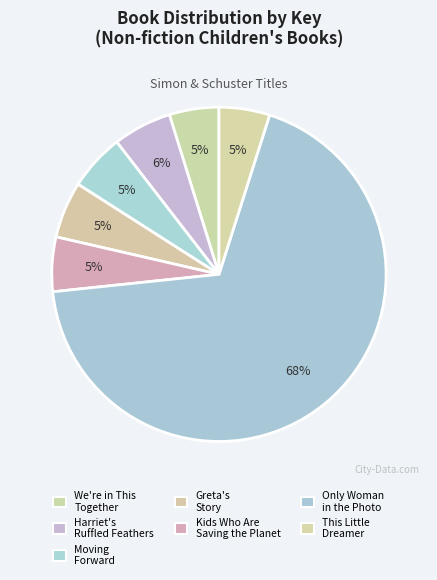

Is it true that Greta's Story is 17% of the pie?

False